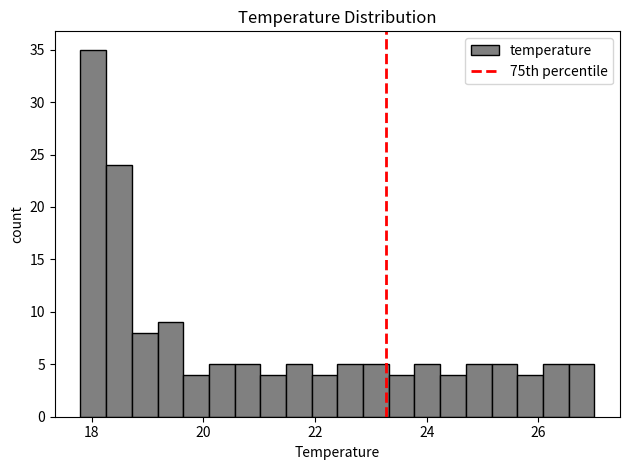

Around what value on the x-axis is the tallest bar? Give the approximate position of its centre, as read against the axis.

18.0